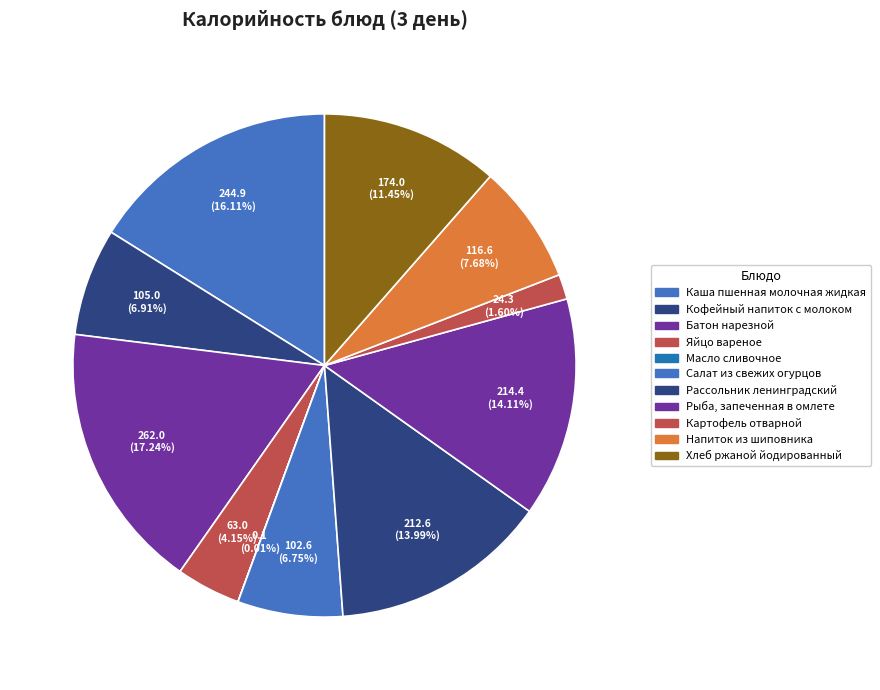

Which category has the biggest portion of the pie?

Батон нарезной